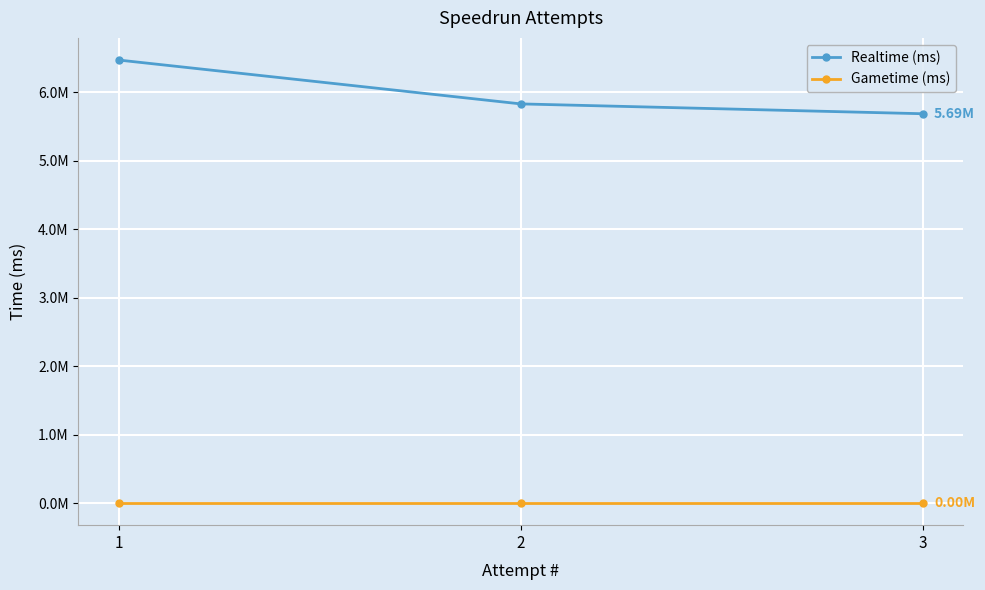

Does the chart have visible grid lines?

Yes